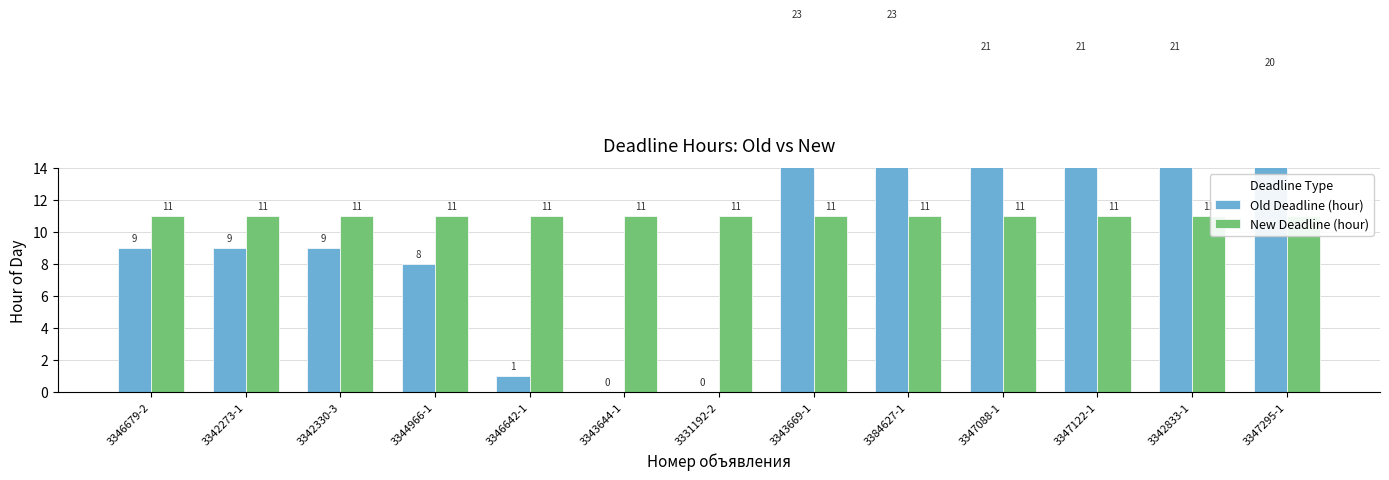

Rank the series at 3347088-1 from lowest to highest value.

New Deadline (hour), Old Deadline (hour)